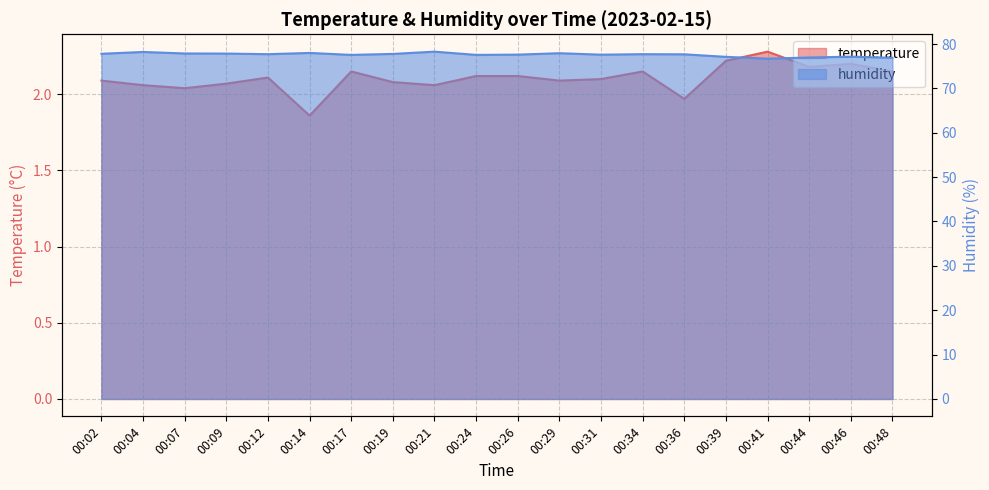

Rank the categories by temperature line value from lowest to highest.

00:14, 00:36, 00:07, 00:04, 00:21, 00:09, 00:19, 00:02, 00:29, 00:31, 00:12, 00:24, 00:26, 00:17, 00:34, 00:48, 00:44, 00:46, 00:39, 00:41